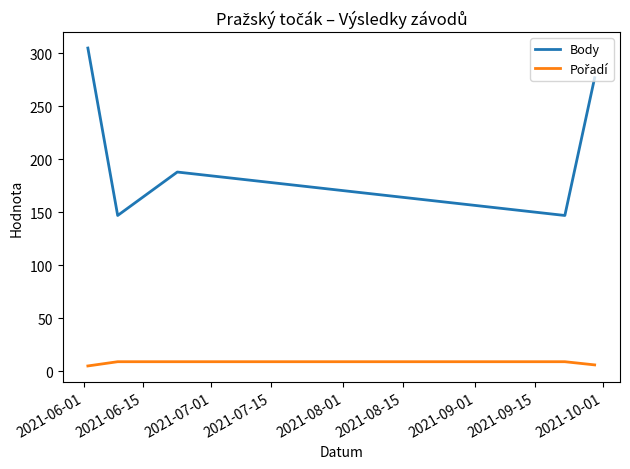

Which series has the largest range (max minus min)?

Body